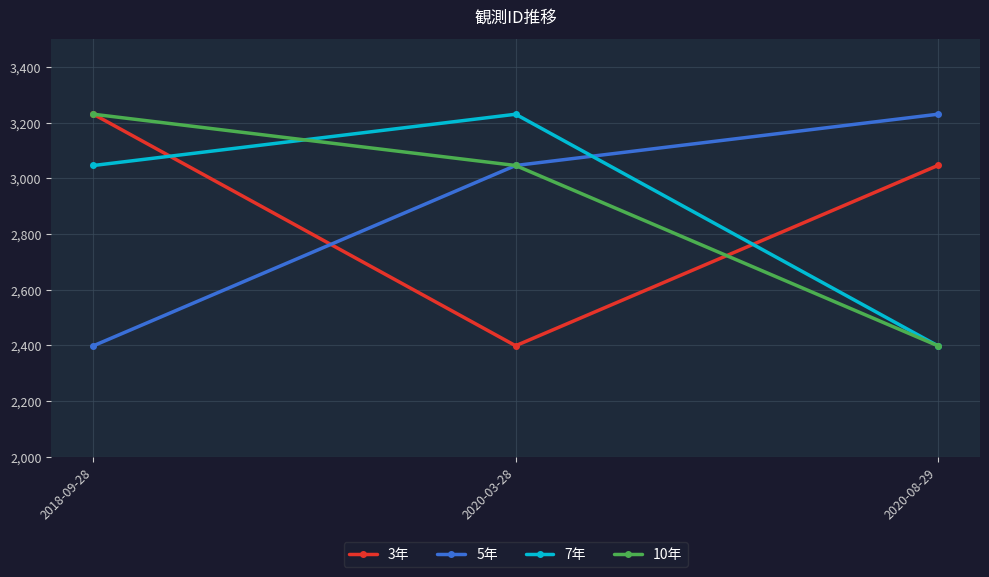

What is the difference between the 7年 values at 2020-08-29 and 2018-09-28?

647